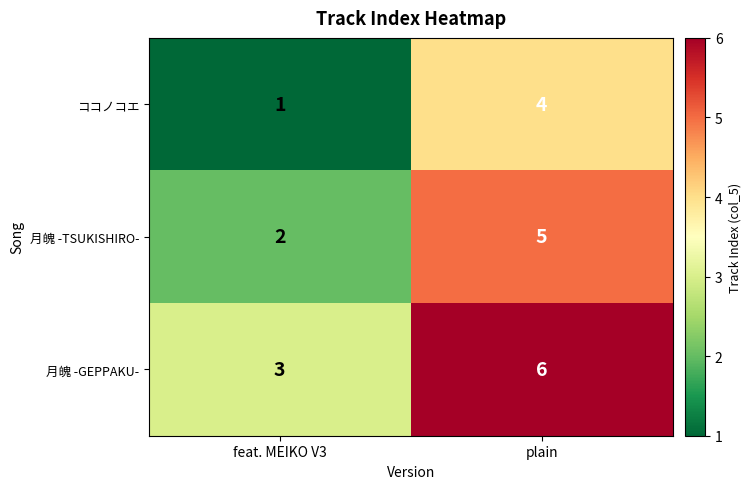

Reading right to left, extract all data points from this chart.

ココノコエ: 4	1
月魄 -TSUKISHIRO-: 5	2
月魄 -GEPPAKU-: 6	3